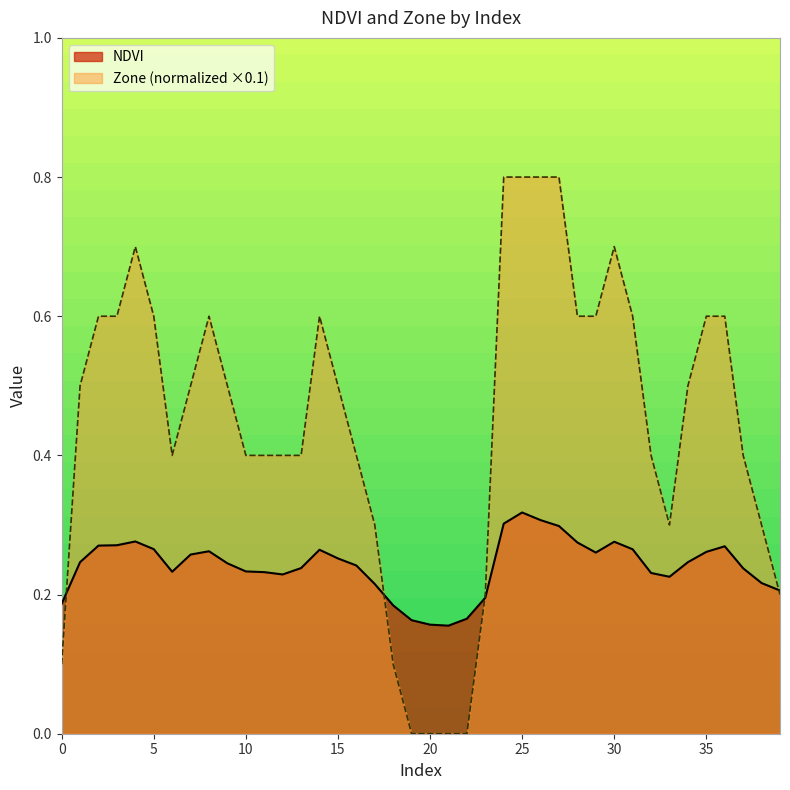

What is the value of the NDVI point at the 34th from the left?

0.2